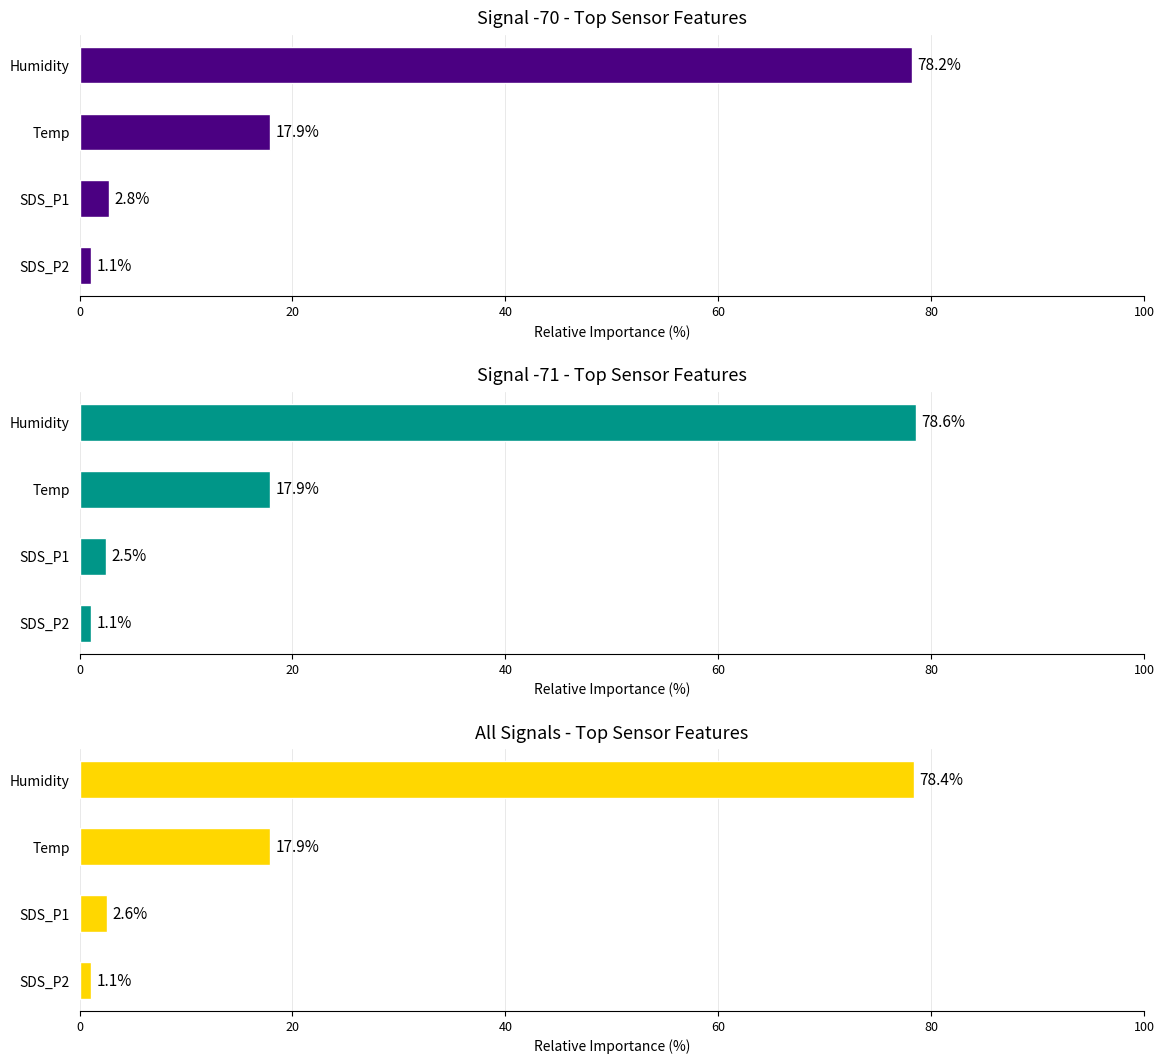

How many values in the Group 2 series are below 17?

2